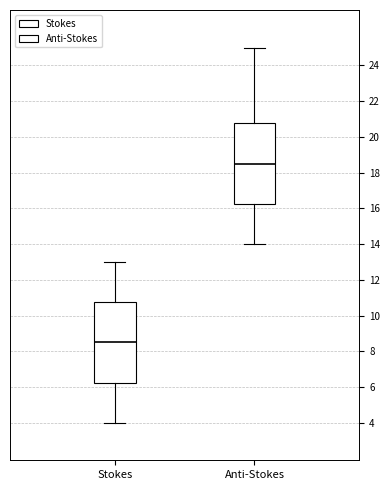

Where does the lower whisker of the box for Anti-Stokes end on the y-axis? The values are not printed on the chart, so give them approximately, as read against the axis.

14.0